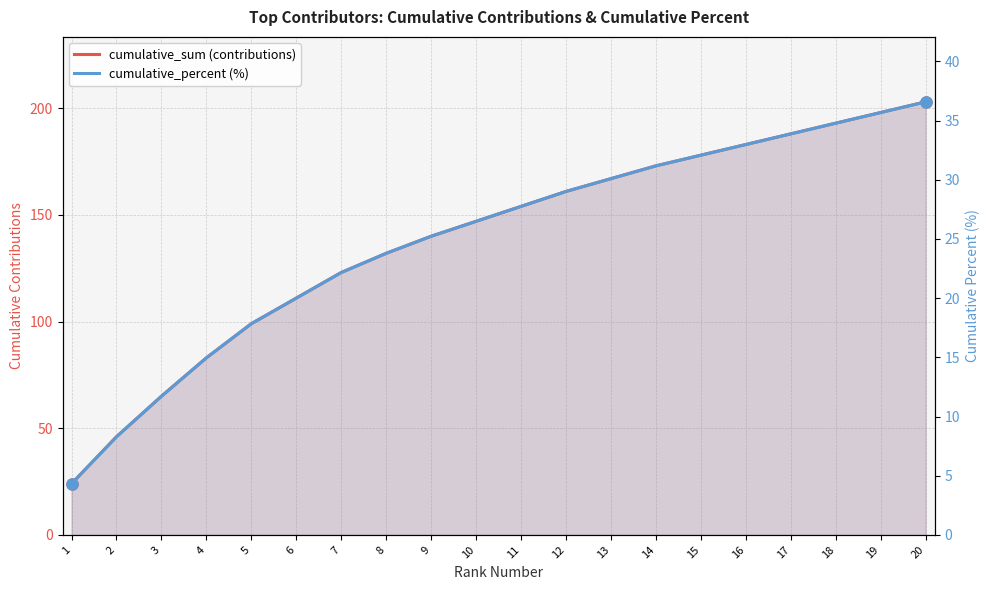

Read the cumulative_sum (contributions) value at 8.

132.0